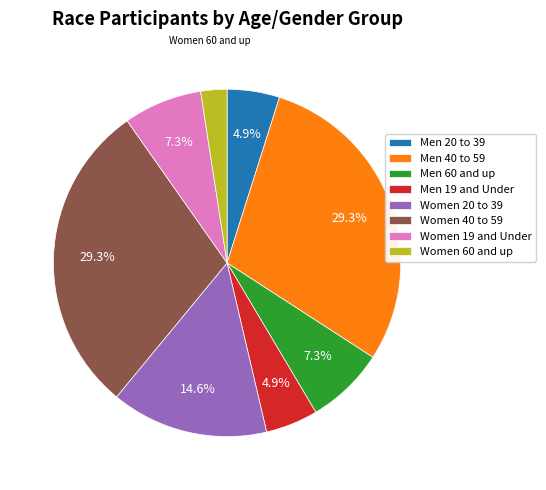

True or false: Men 19 and Under accounts for 18% of the total.

False